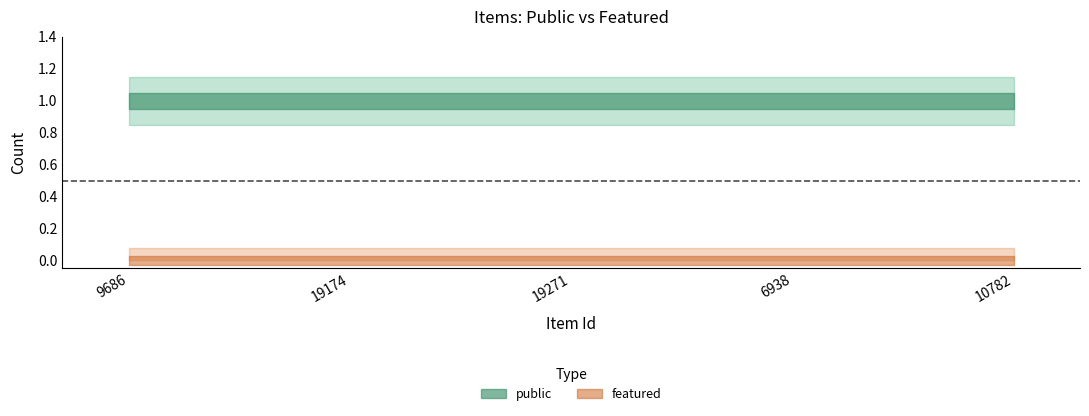

What is the lowest value of the public series?

1